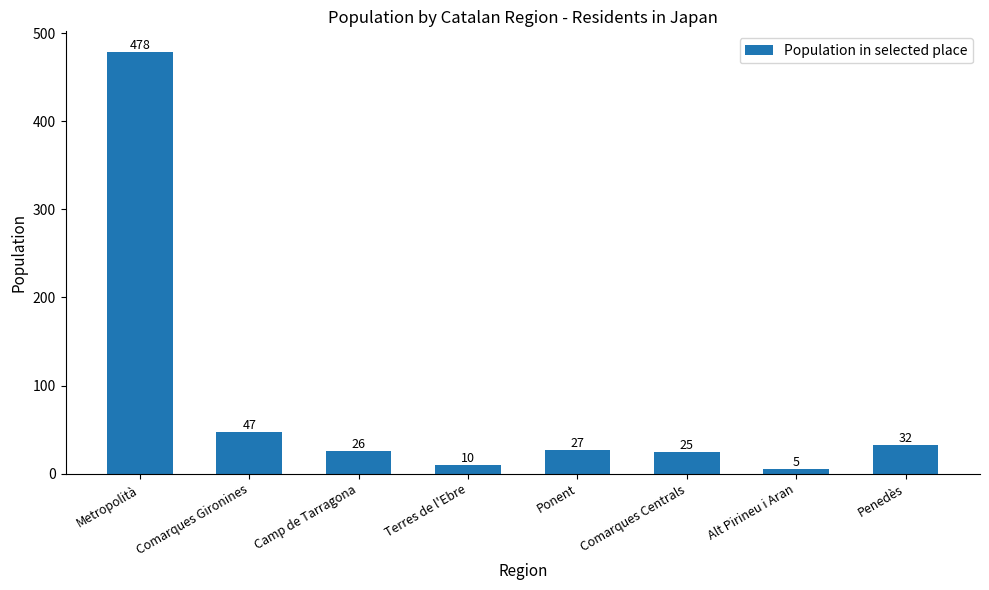

List the labels in order of value, largest first.

Metropolità, Comarques Gironines, Penedès, Ponent, Camp de Tarragona, Comarques Centrals, Terres de l'Ebre, Alt Pirineu i Aran